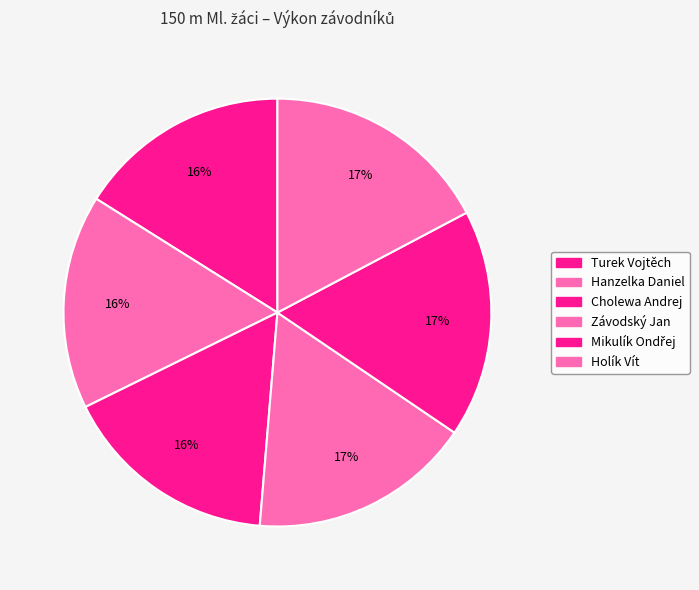

To the nearest percent, what is the average slice percentage?

17%